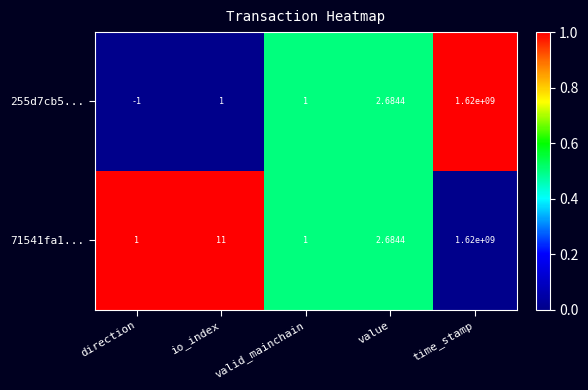

Which category has the highest value in the 71541fa1... series?

time_stamp